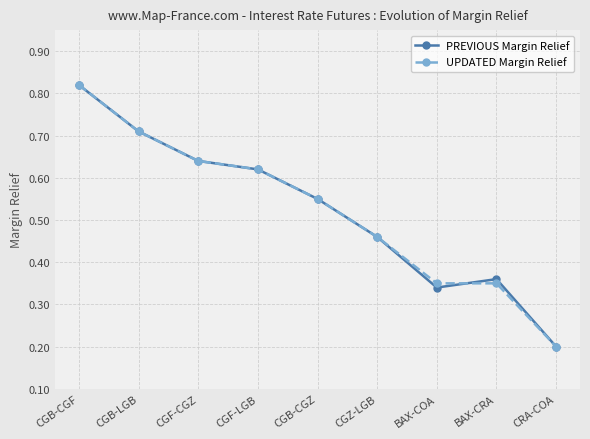

Between CGB-CGZ and BAX-CRA, which series saw the biggest shift?

UPDATED Margin Relief